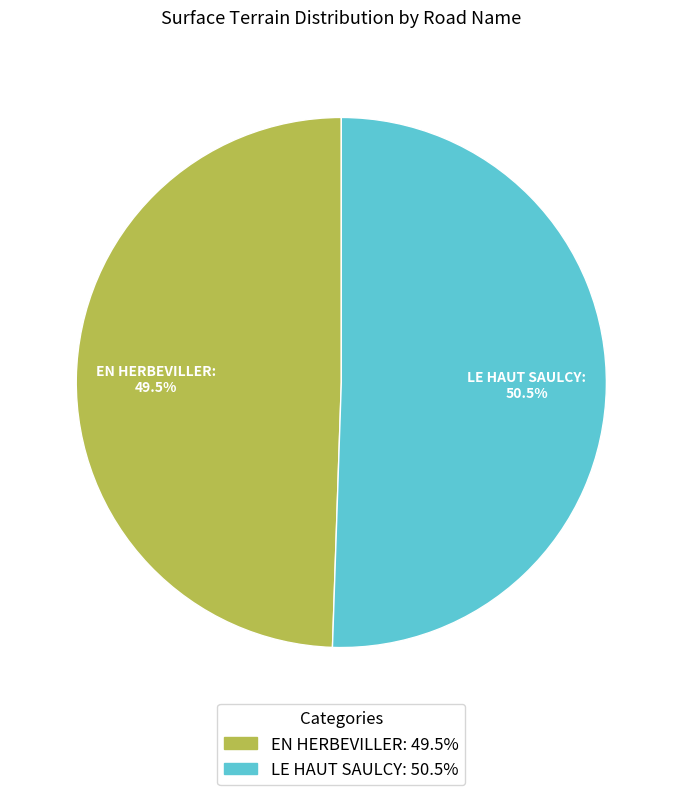

Approximately how many times larger is the value at EN HERBEVILLER compared to LE HAUT SAULCY?

1.0